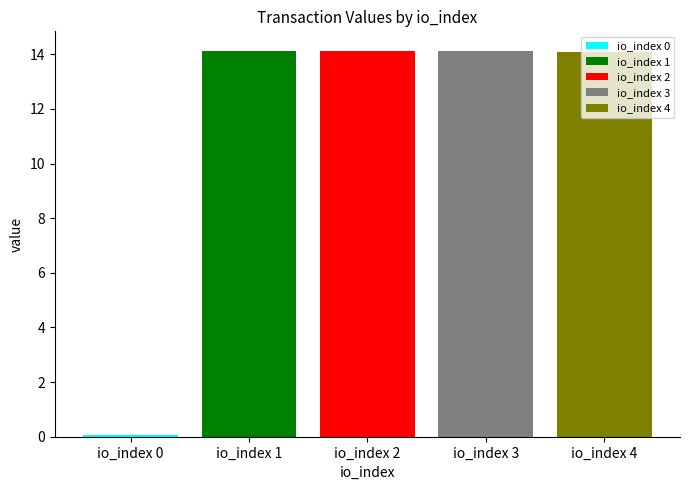

List the labels in order of io_index 1 value, largest first.

io_index 2